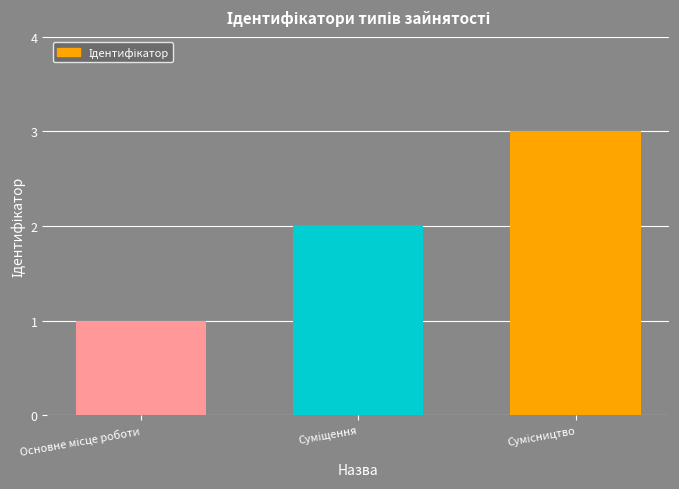

What is the value of the 1st bar from the left?

1